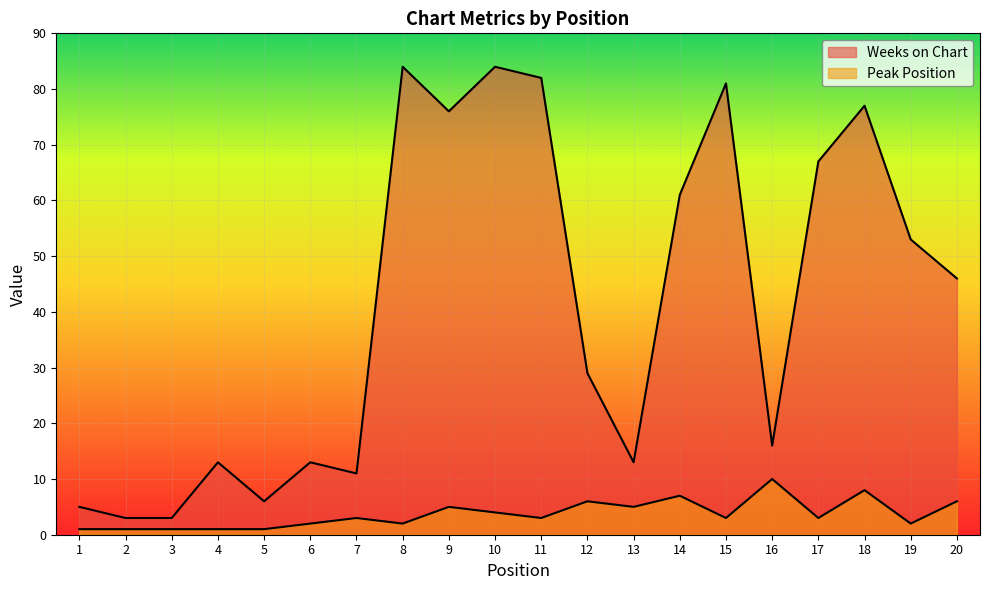

Is the value of Peak Position at 1 greater than the value of Weeks on Chart at 7?

No